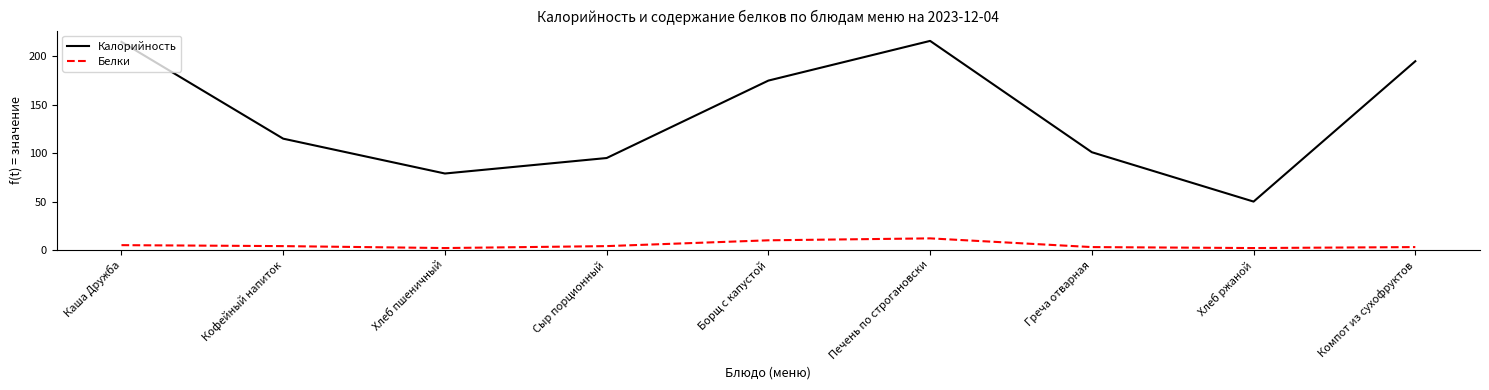

How many values in the Белки series are below 4?

4